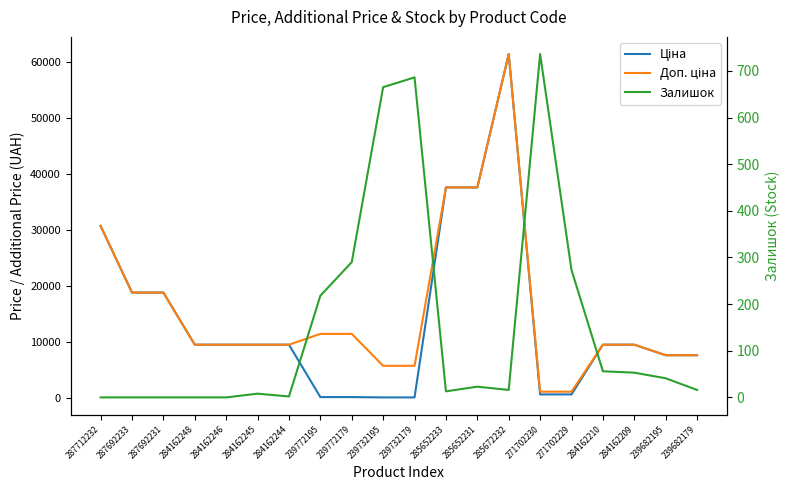

What are all the series names shown in the legend?

Ціна, Доп. ціна, Залишок